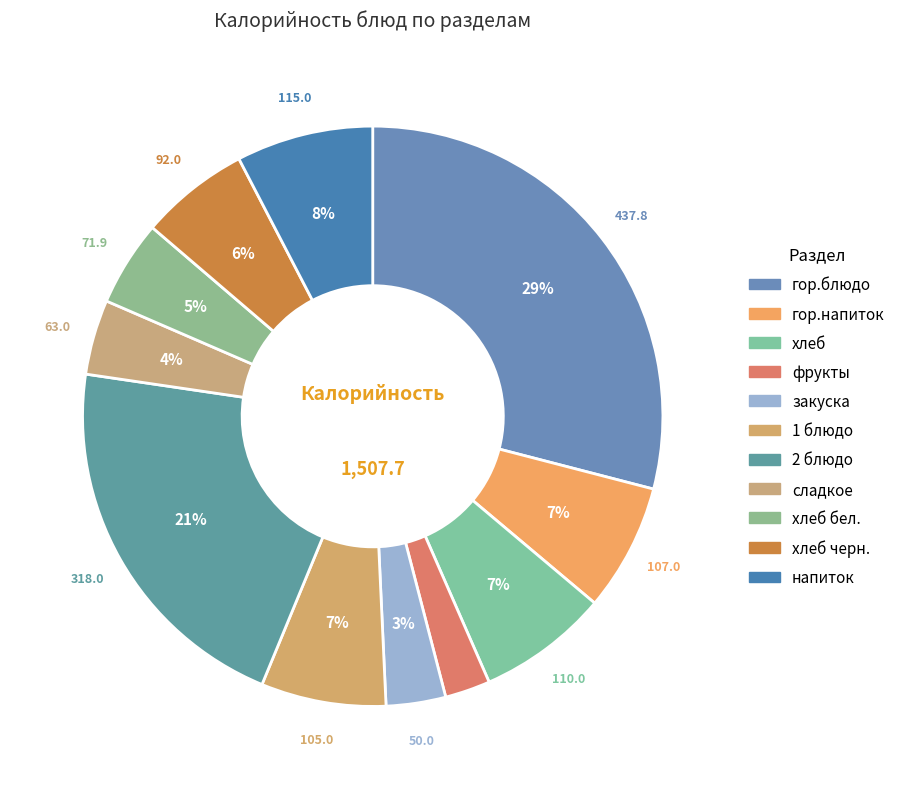

Rank the categories by value from lowest to highest.

фрукты, закуска, сладкое, хлеб бел., хлеб черн., 1 блюдо, гор.напиток, хлеб, напиток, 2 блюдо, гор.блюдо